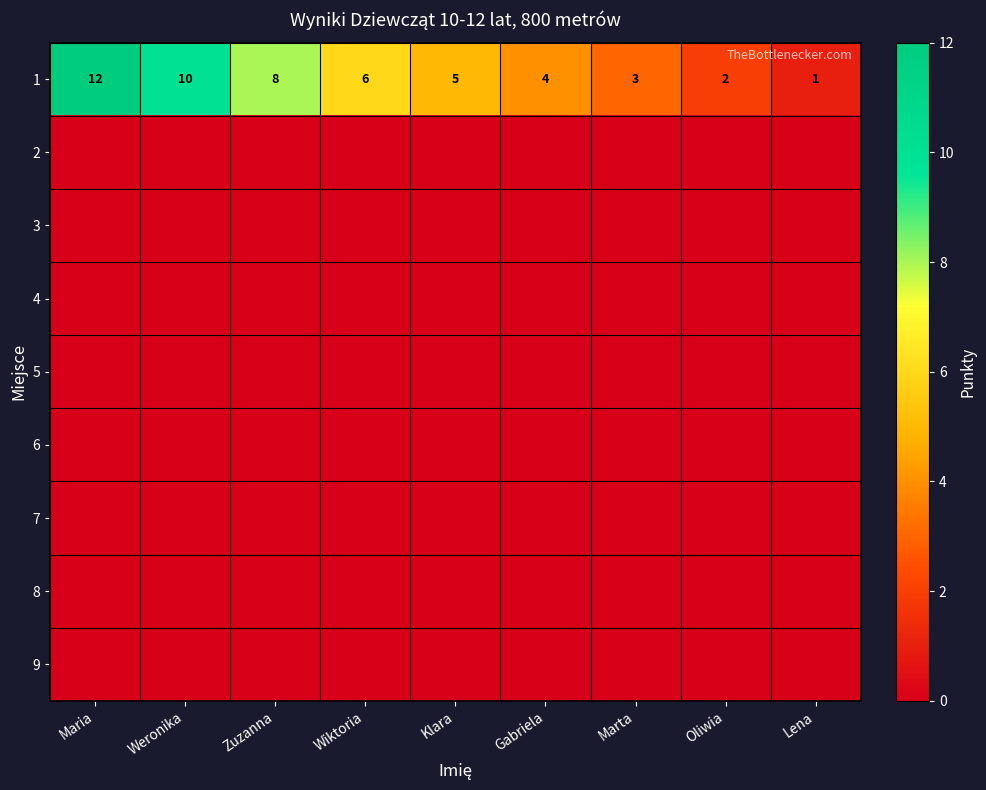

At which label is 1 closest to 6?

Wiktoria